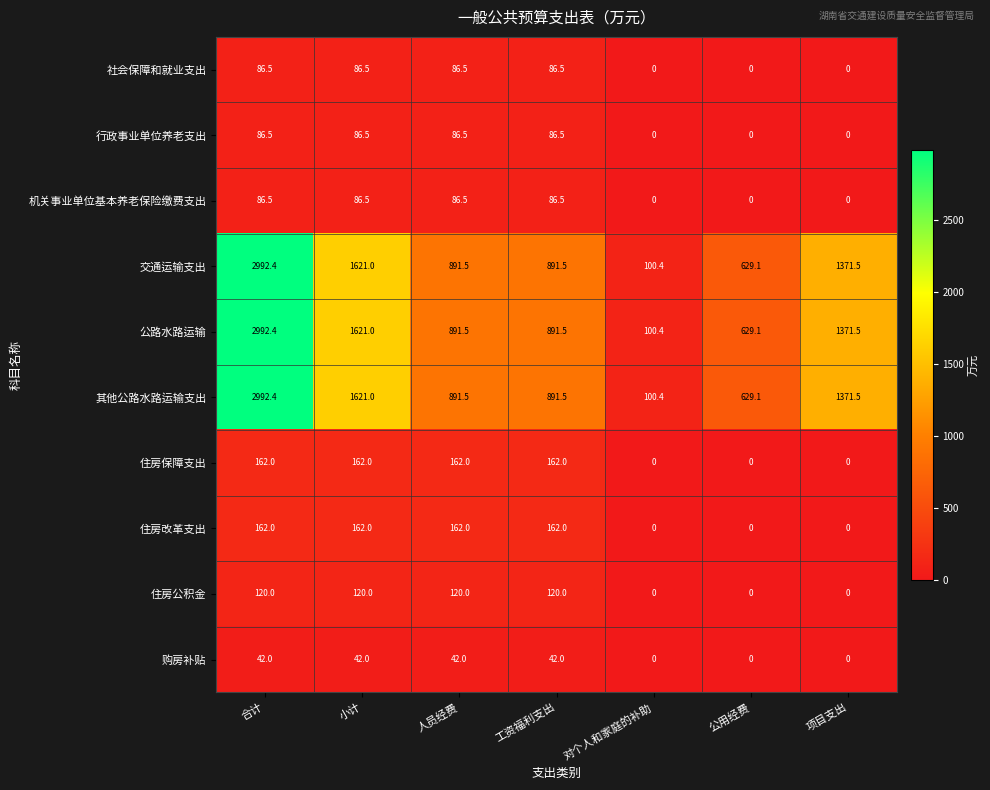

Count the number of categories in the chart.

7